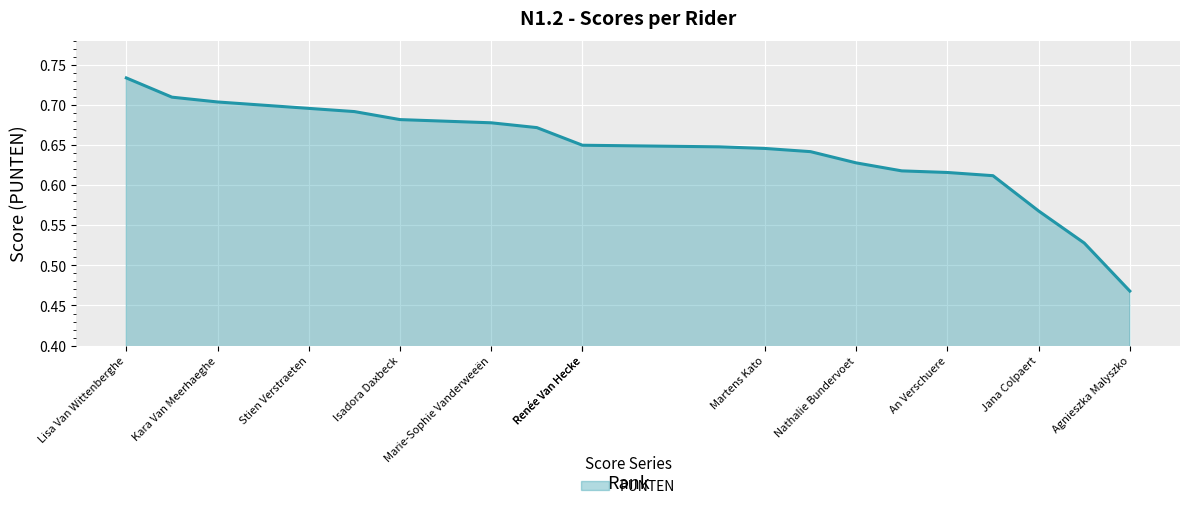

How many lines are shown in the chart?

1